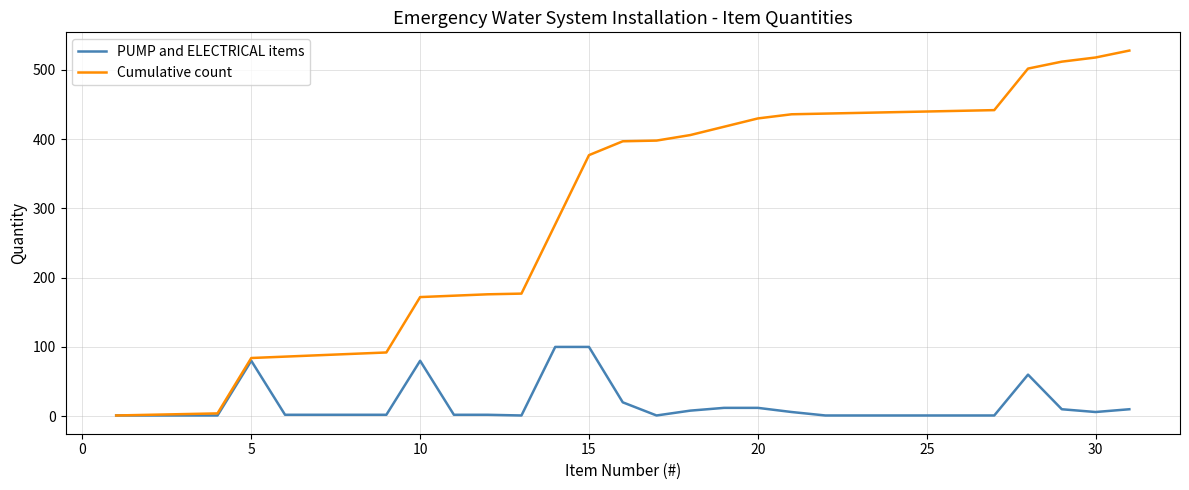

What is the maximum value for PUMP and ELECTRICAL items?

100